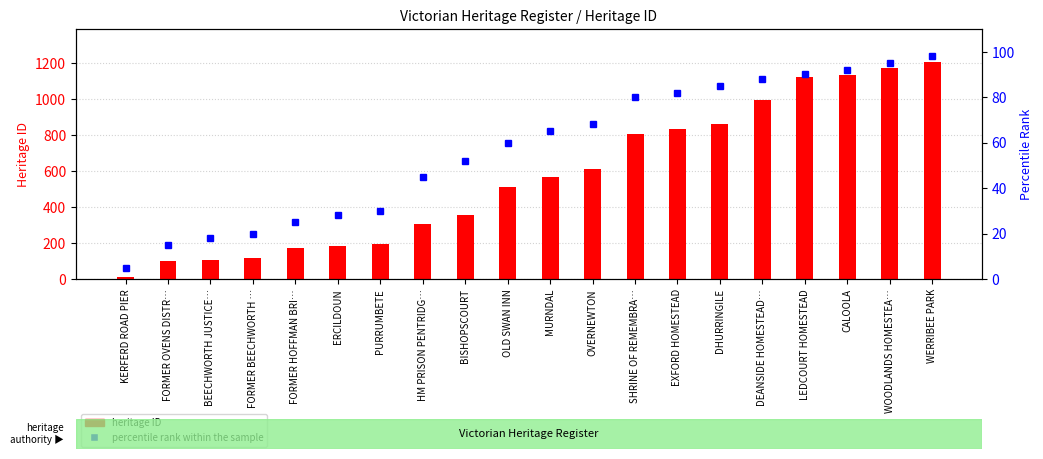

Rank the series by their maximum value, from highest to lowest.

heritage ID, percentile rank within the sample